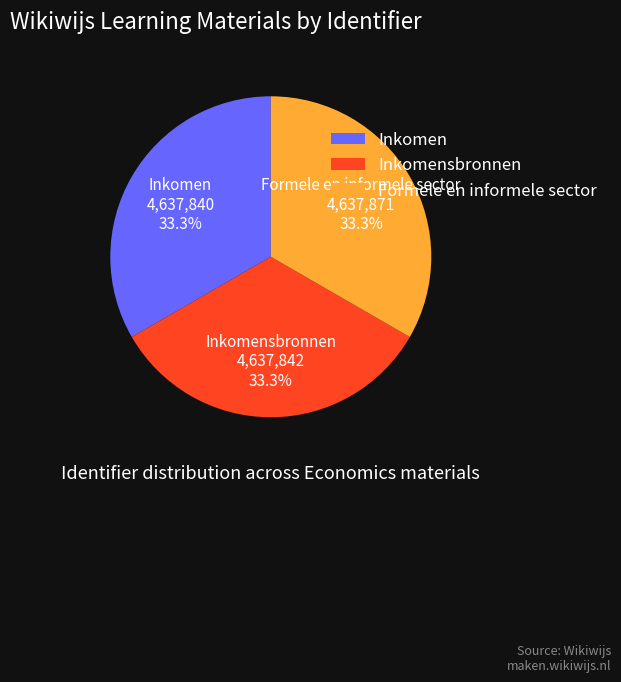

Is there a majority slice in this chart?

No